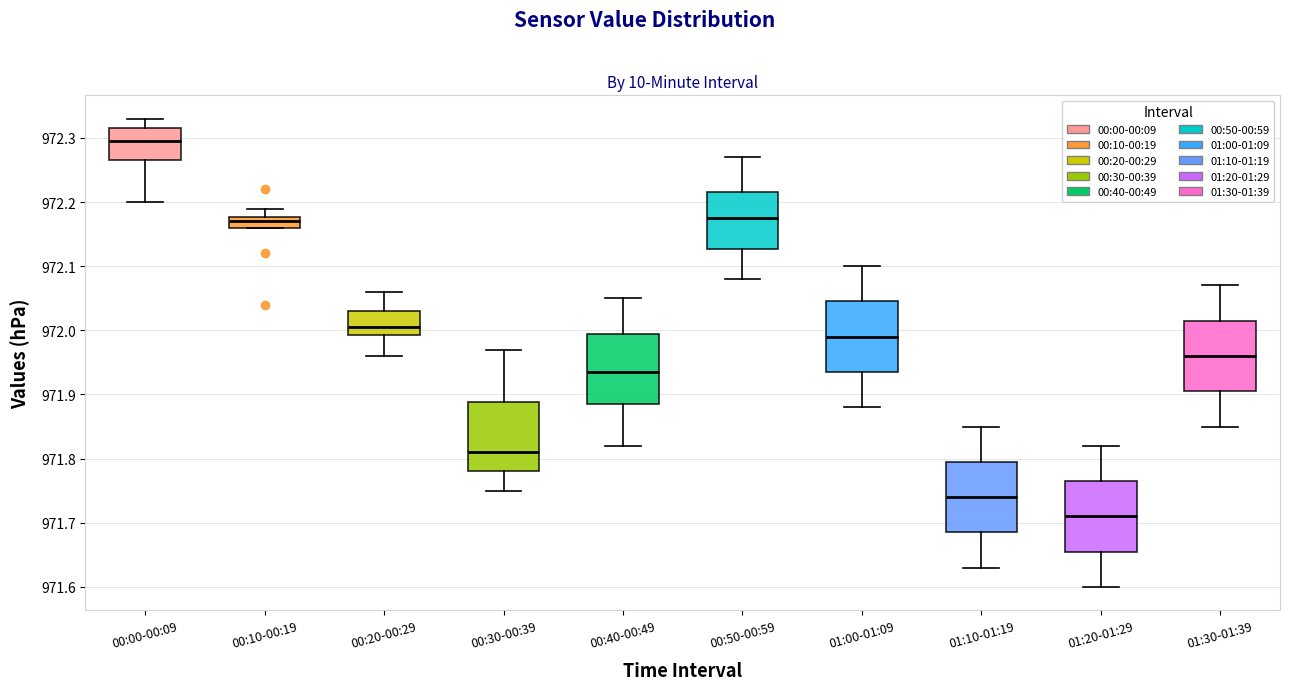

Reading left to right, read every box against the y-axis: the position of its median line, the range the box covers, and the ends of its whiskers. The values are not printed on the chart, so give them approximately, as read against the axis.

00:00-00:09: median 972.30, box 972.27 to 972.32, whiskers 972.20 to 972.33
00:10-00:19: median 972.17, box 972.16 to 972.18, whiskers 972.16 to 972.19
00:20-00:29: median 972.01, box 971.99 to 972.03, whiskers 971.96 to 972.06
00:30-00:39: median 971.81, box 971.78 to 971.89, whiskers 971.75 to 971.97
00:40-00:49: median 971.94, box 971.89 to 972.00, whiskers 971.82 to 972.05
00:50-00:59: median 972.18, box 972.13 to 972.22, whiskers 972.08 to 972.27
01:00-01:09: median 971.99, box 971.94 to 972.05, whiskers 971.88 to 972.10
01:10-01:19: median 971.74, box 971.69 to 971.80, whiskers 971.63 to 971.85
01:20-01:29: median 971.71, box 971.66 to 971.77, whiskers 971.60 to 971.82
01:30-01:39: median 971.96, box 971.91 to 972.02, whiskers 971.85 to 972.07